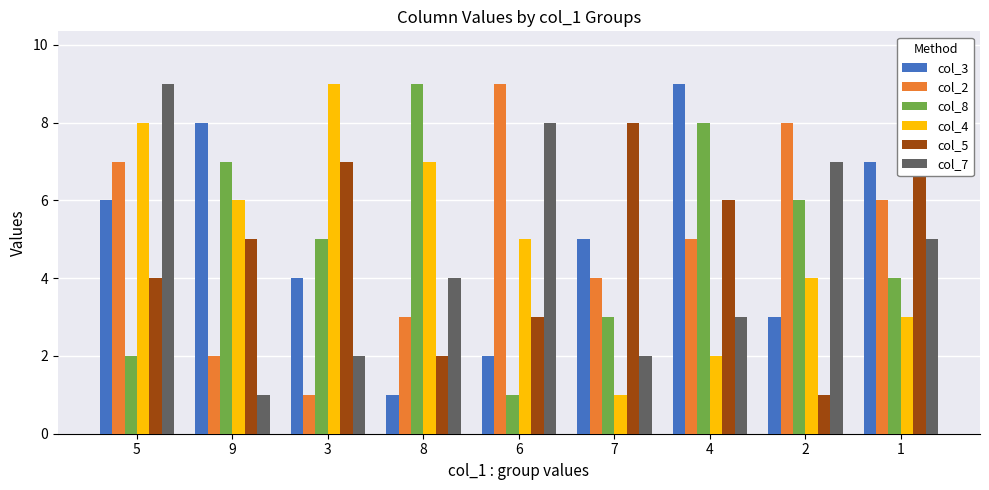

How many data points in col_5 are less than 5?

4